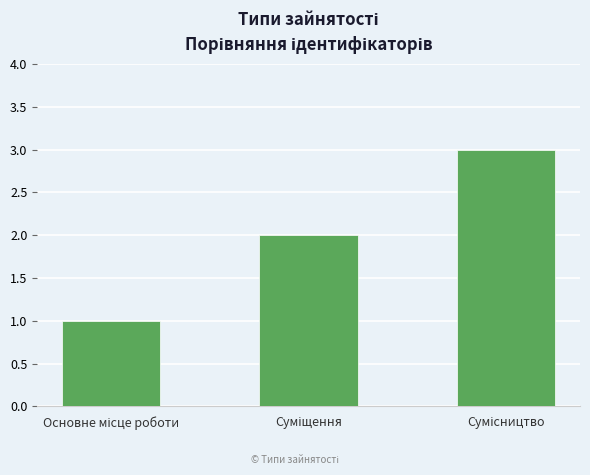

What is the sum of all values?

6